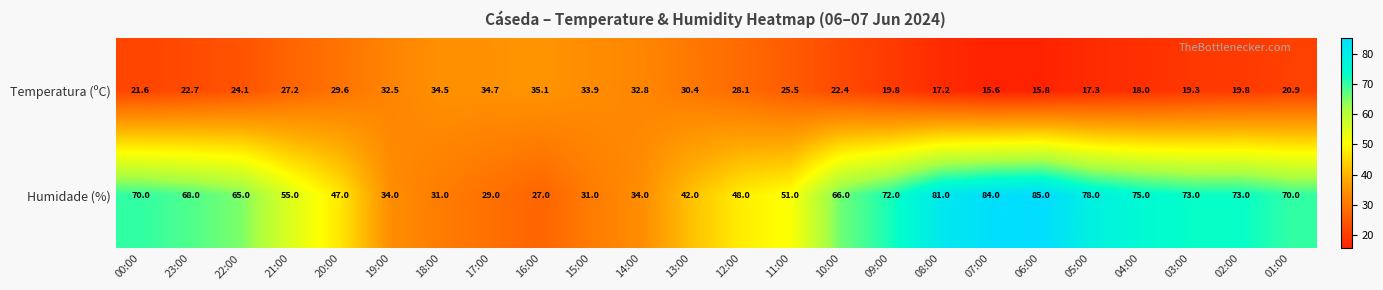

The value of Humidade (%) at 19:00 is 34.0. True or false?

True